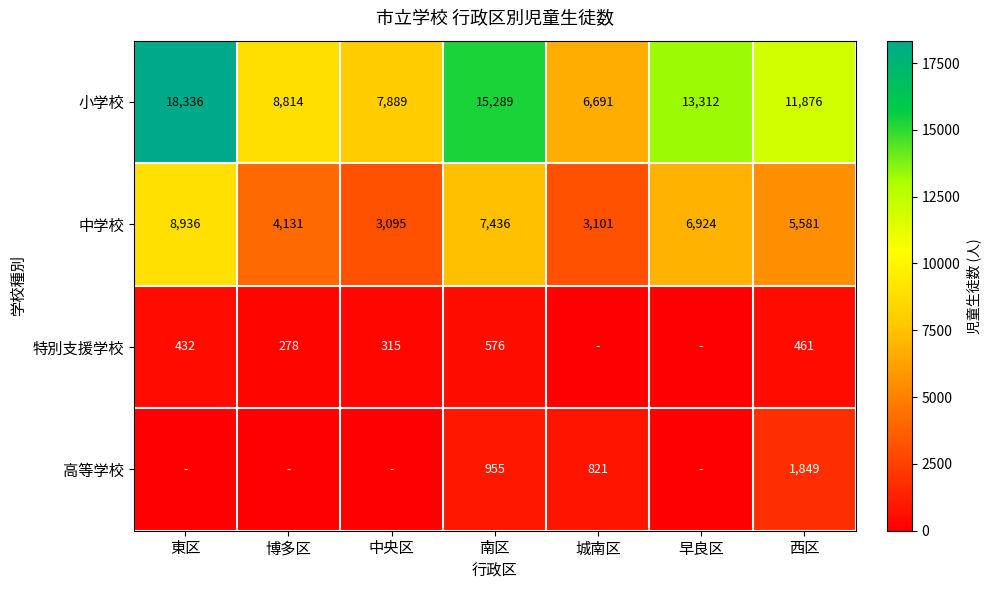

What is the average value of the 中学校 series?

5601